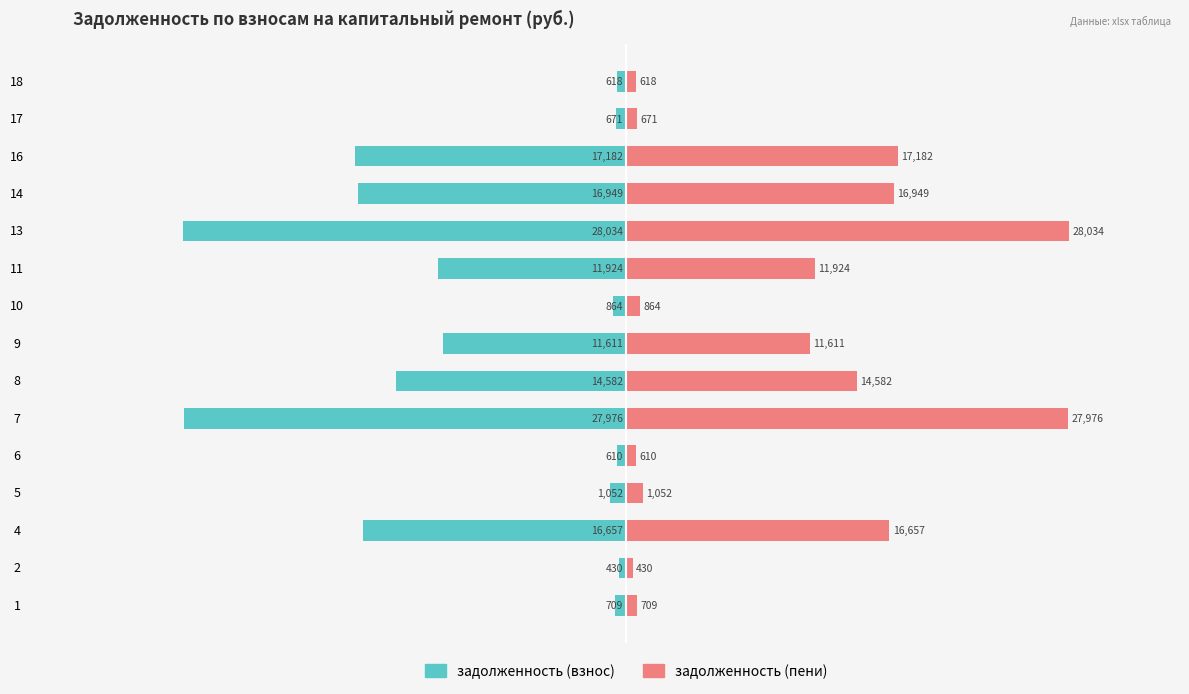

How many bars are there in each group?

2